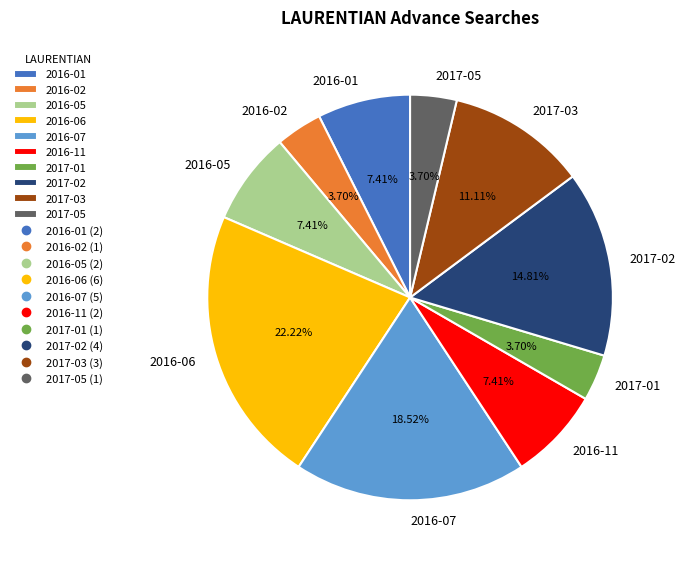

To the nearest percent, what is the average slice percentage?

10%